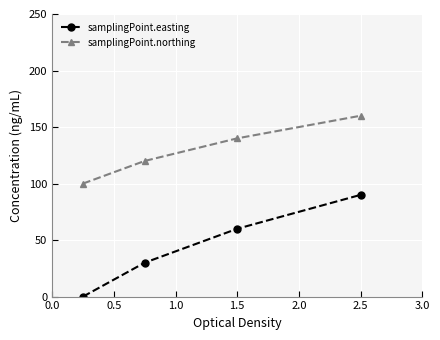

True or false: samplingPoint.easting and samplingPoint.northing cross at least once.

False